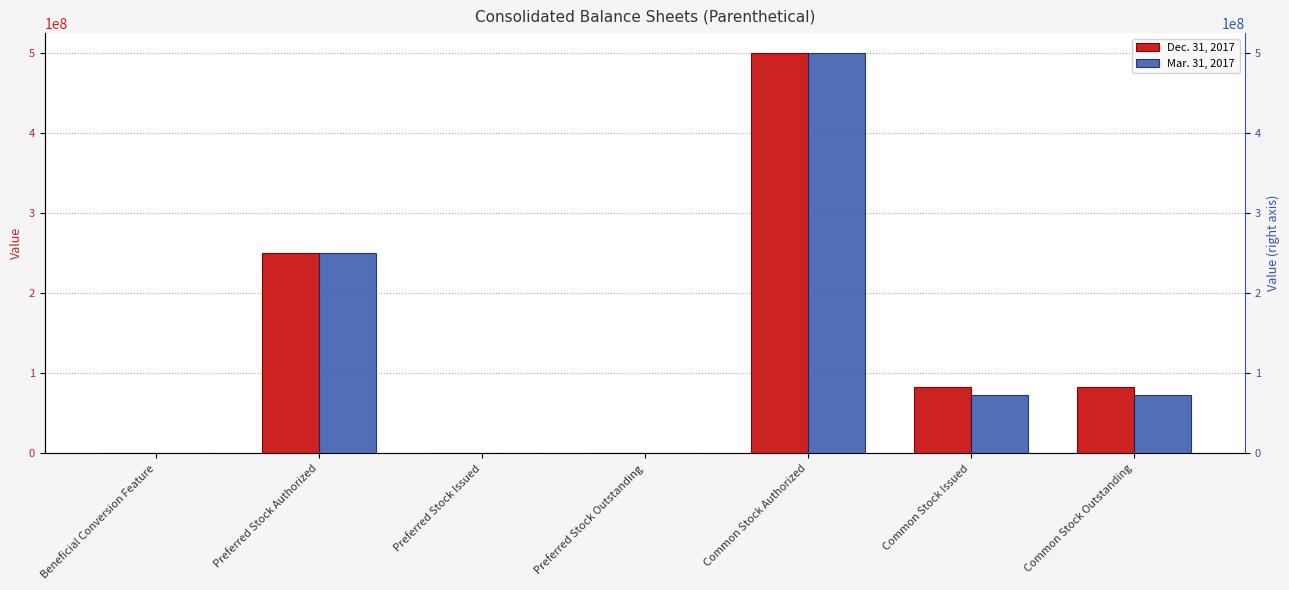

True or false: Dec. 31, 2017 has a value of 83575227 at Common Stock Outstanding.

True